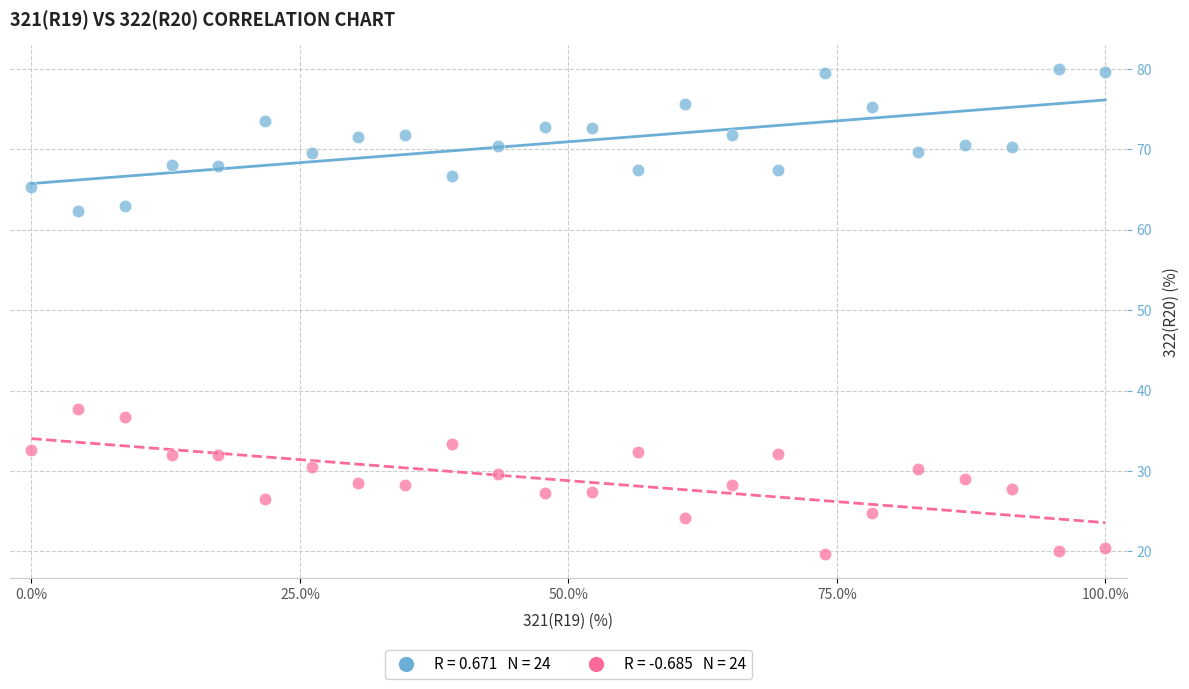

Across all series, what Y value is closest to 49?

37.7